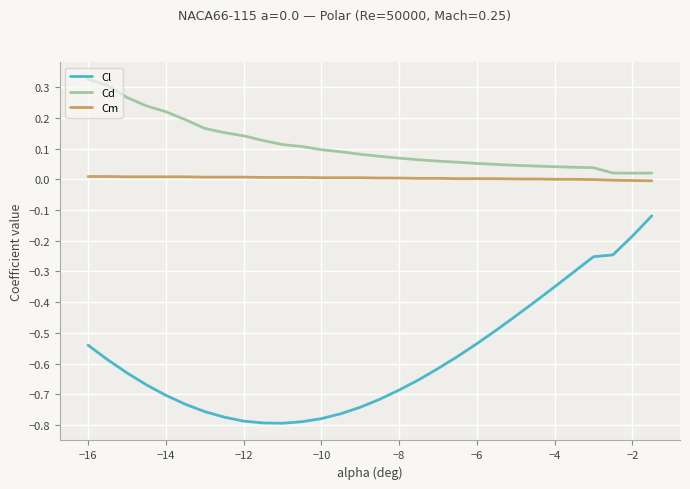

Which series has the largest total across all categories?

Cd